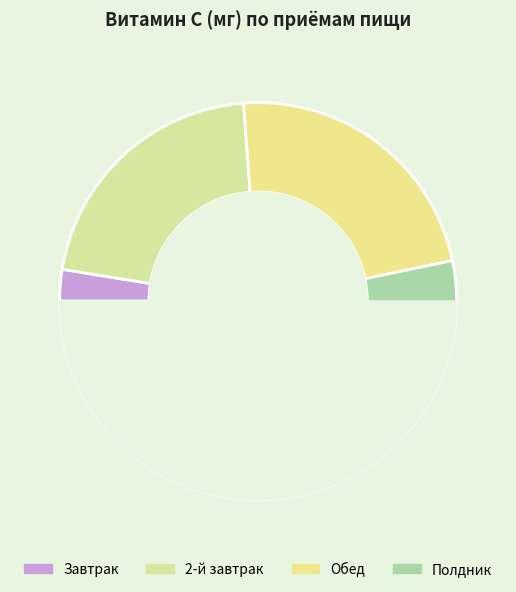

Count the number of slices in the pie.

4